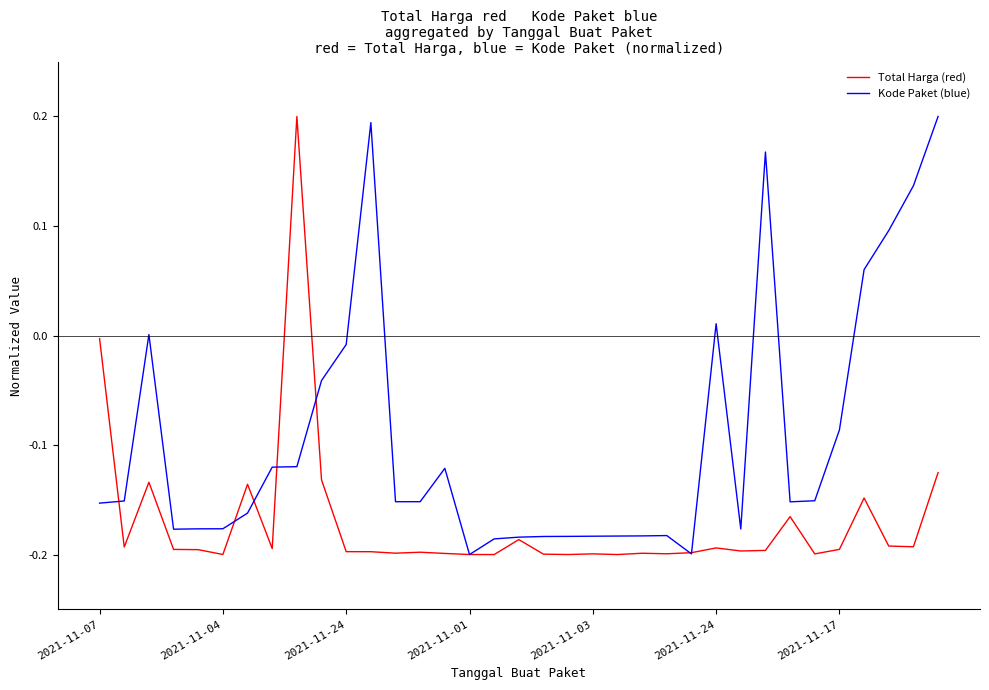

Rank the series by their average value, from lowest to highest.

Total Harga (red), Kode Paket (blue)